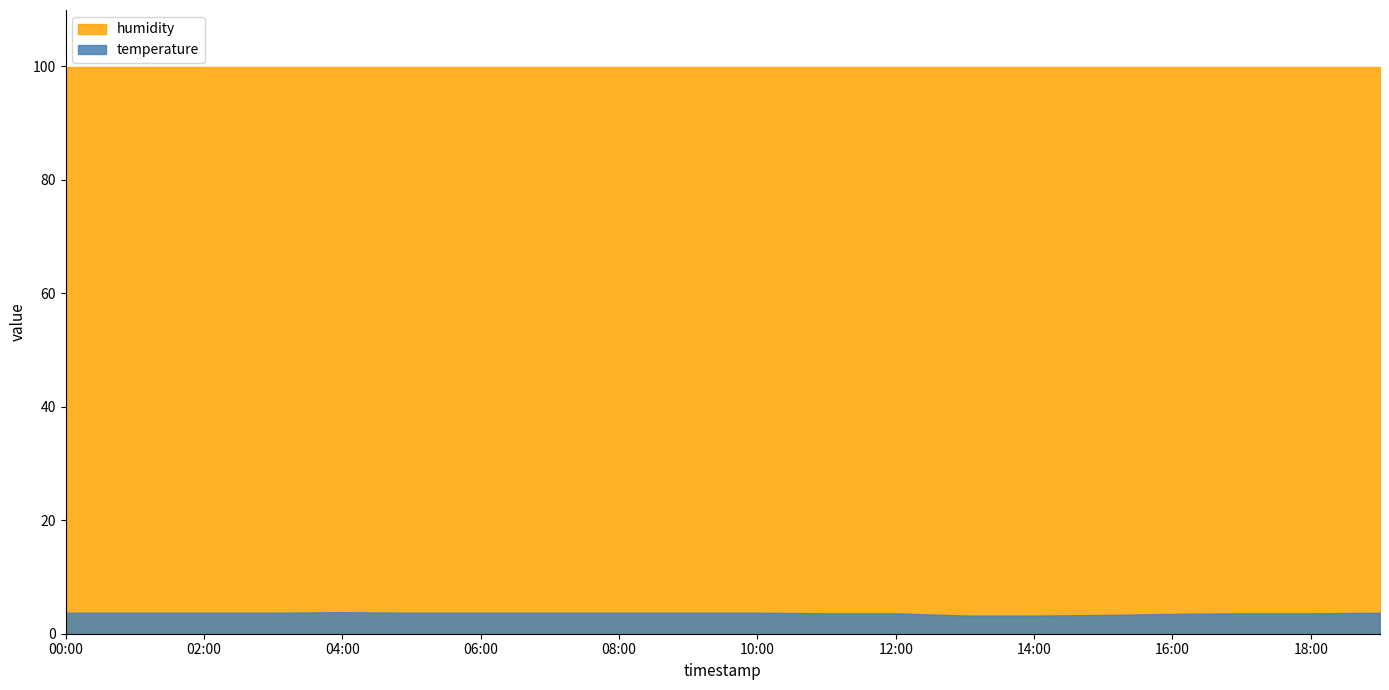

What are all the series names shown in the legend?

humidity, temperature